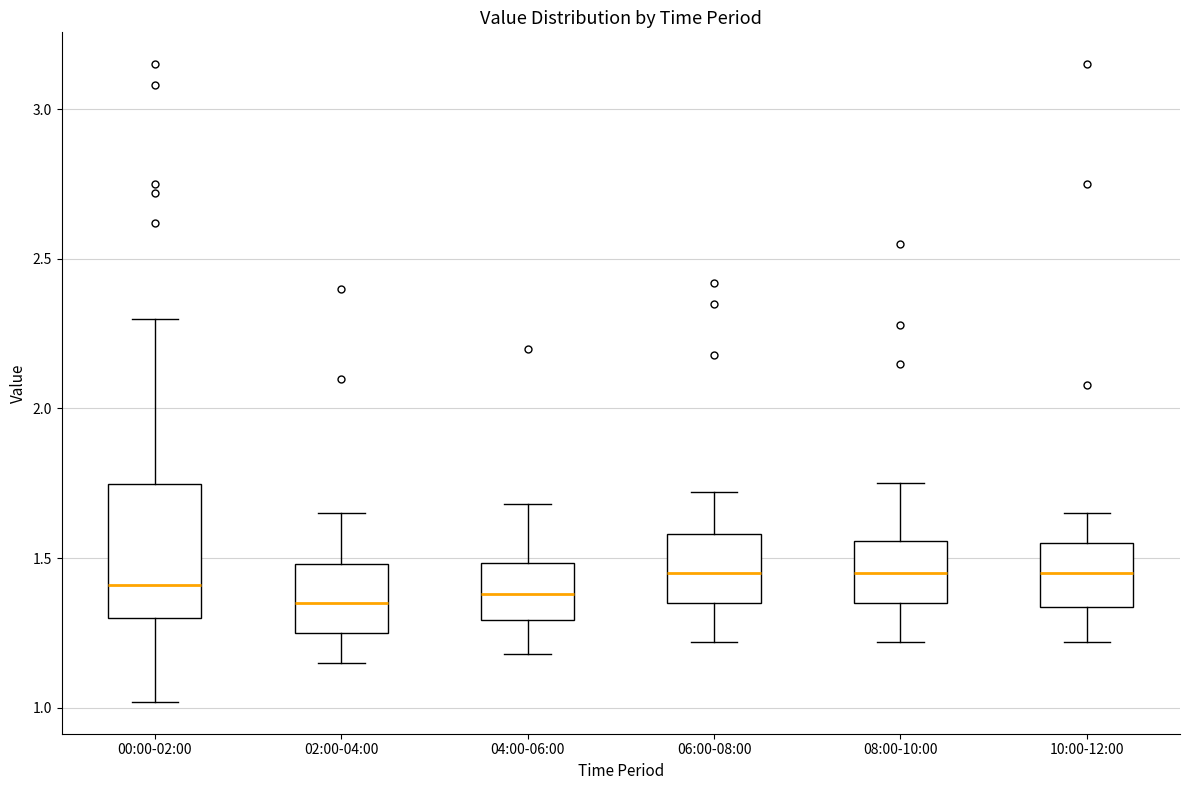

Reading left to right, transcribe this box plot: for each box, give where its median line is, the range the box spans, and where its two whiskers end, as read against the y-axis. The values are not printed on the chart, so give them approximately, as read against the axis.

00:00-02:00: median 1.40, box 1.30 to 1.75, whiskers 1.00 to 2.30
02:00-04:00: median 1.35, box 1.25 to 1.50, whiskers 1.15 to 1.65
04:00-06:00: median 1.40, box 1.30 to 1.50, whiskers 1.20 to 1.70
06:00-08:00: median 1.45, box 1.35 to 1.60, whiskers 1.20 to 1.70
08:00-10:00: median 1.45, box 1.35 to 1.55, whiskers 1.20 to 1.75
10:00-12:00: median 1.45, box 1.35 to 1.55, whiskers 1.20 to 1.65